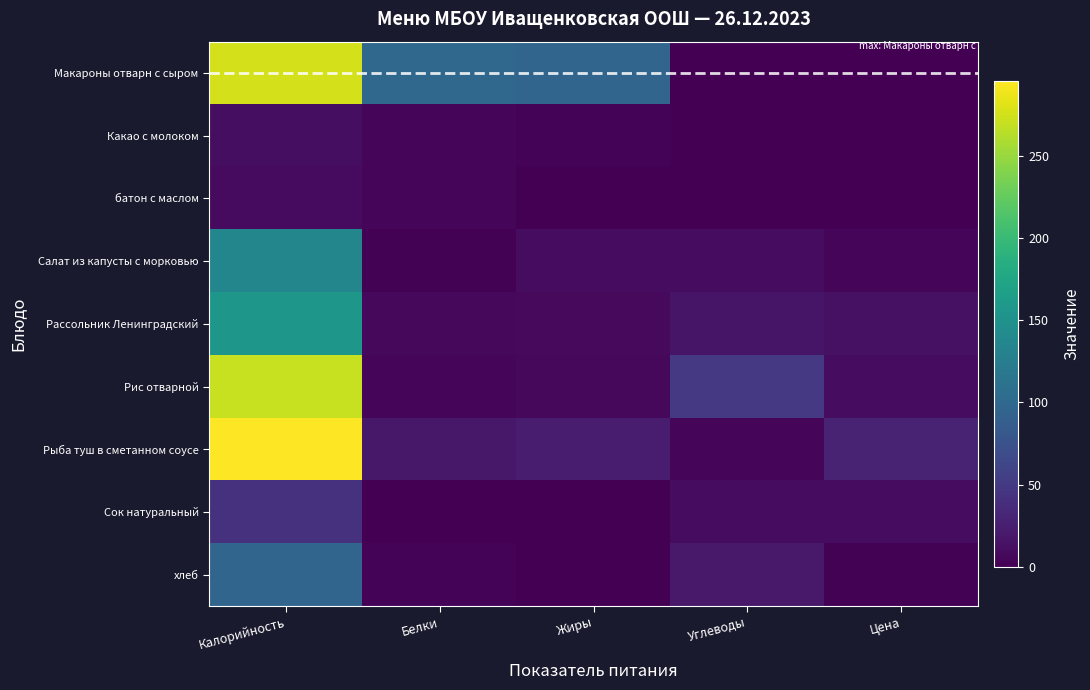

How many categories are shown in the chart?

5